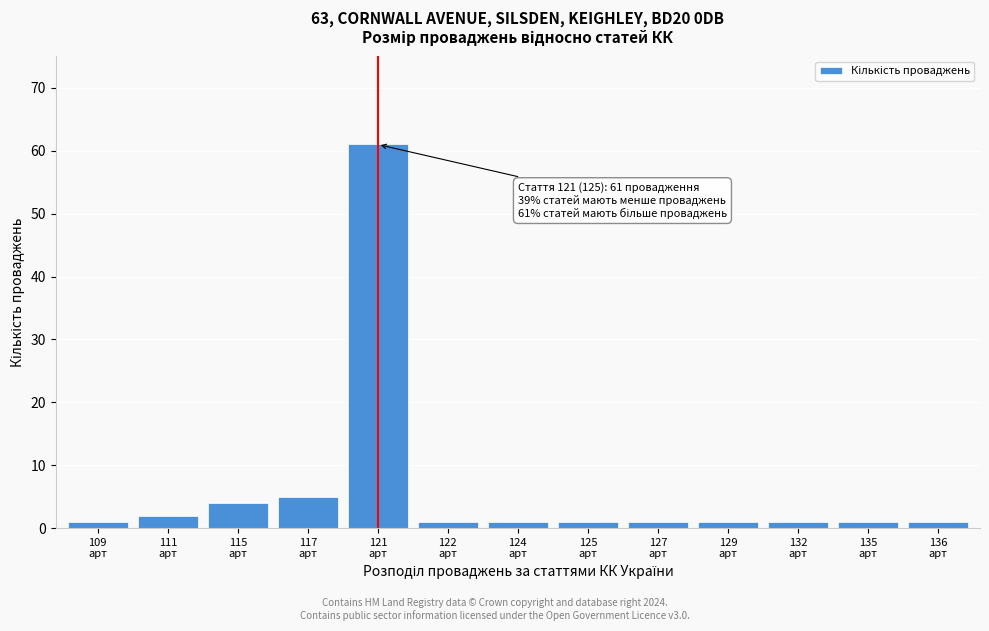

Reading right to left, what are all the values shown in this chart?

1	1	1	1	1	1	1	1	61	5	4	2	1